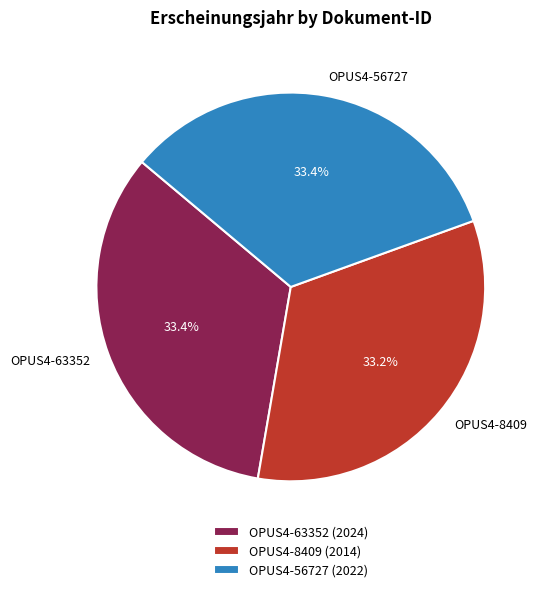

Does OPUS4-8409 represent more than half of the total?

No